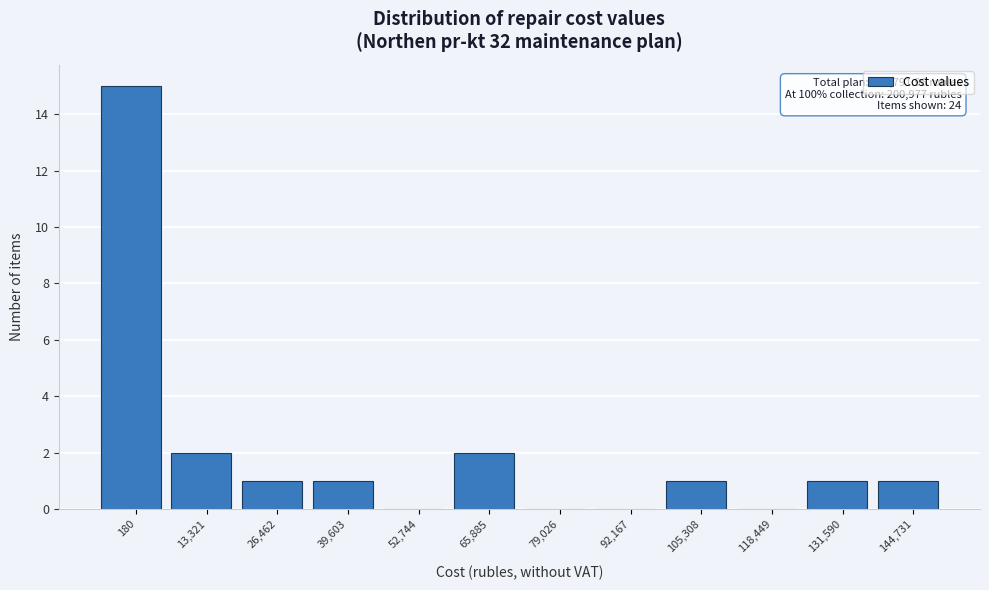

Reading left to right, what are all the values shown in this chart?

180=15	13,321=2	26,462=1	39,603=1	52,744=0	65,885=2	79,026=0	92,167=0	105,308=1	118,449=0	131,590=1	144,731=1